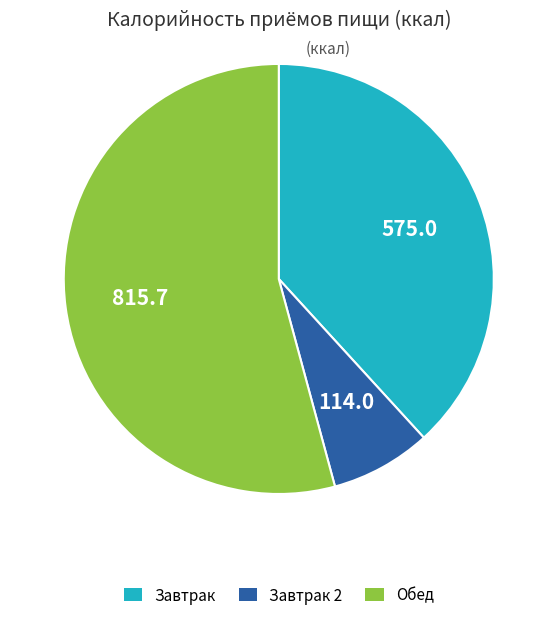

Is there a majority slice in this chart?

Yes